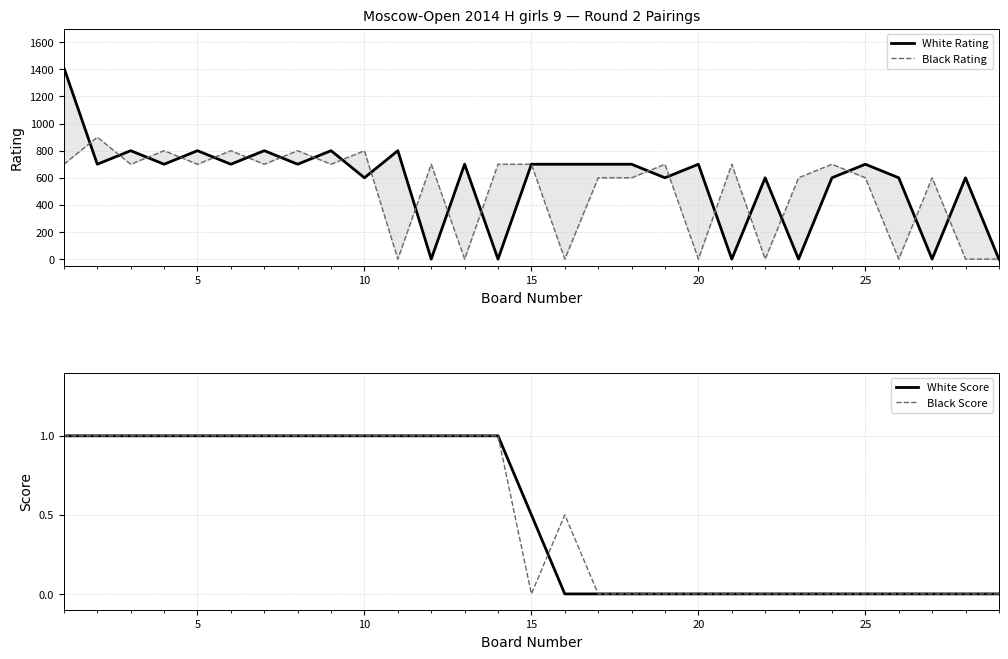

Does the chart have visible grid lines?

Yes